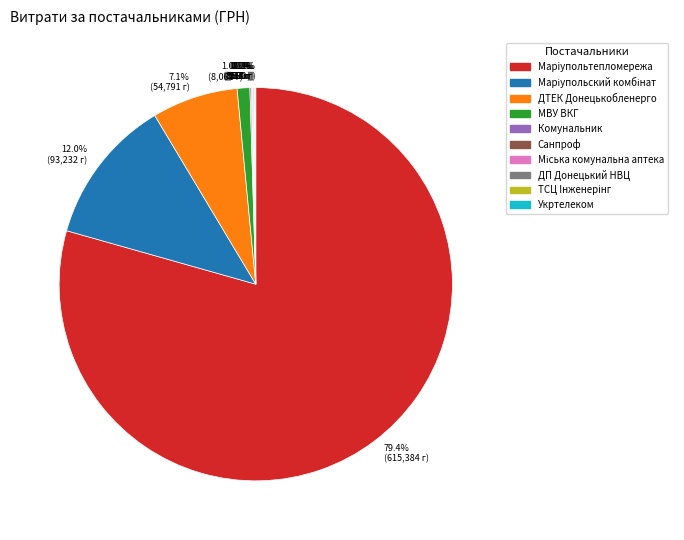

Does any single category account for the majority?

Yes